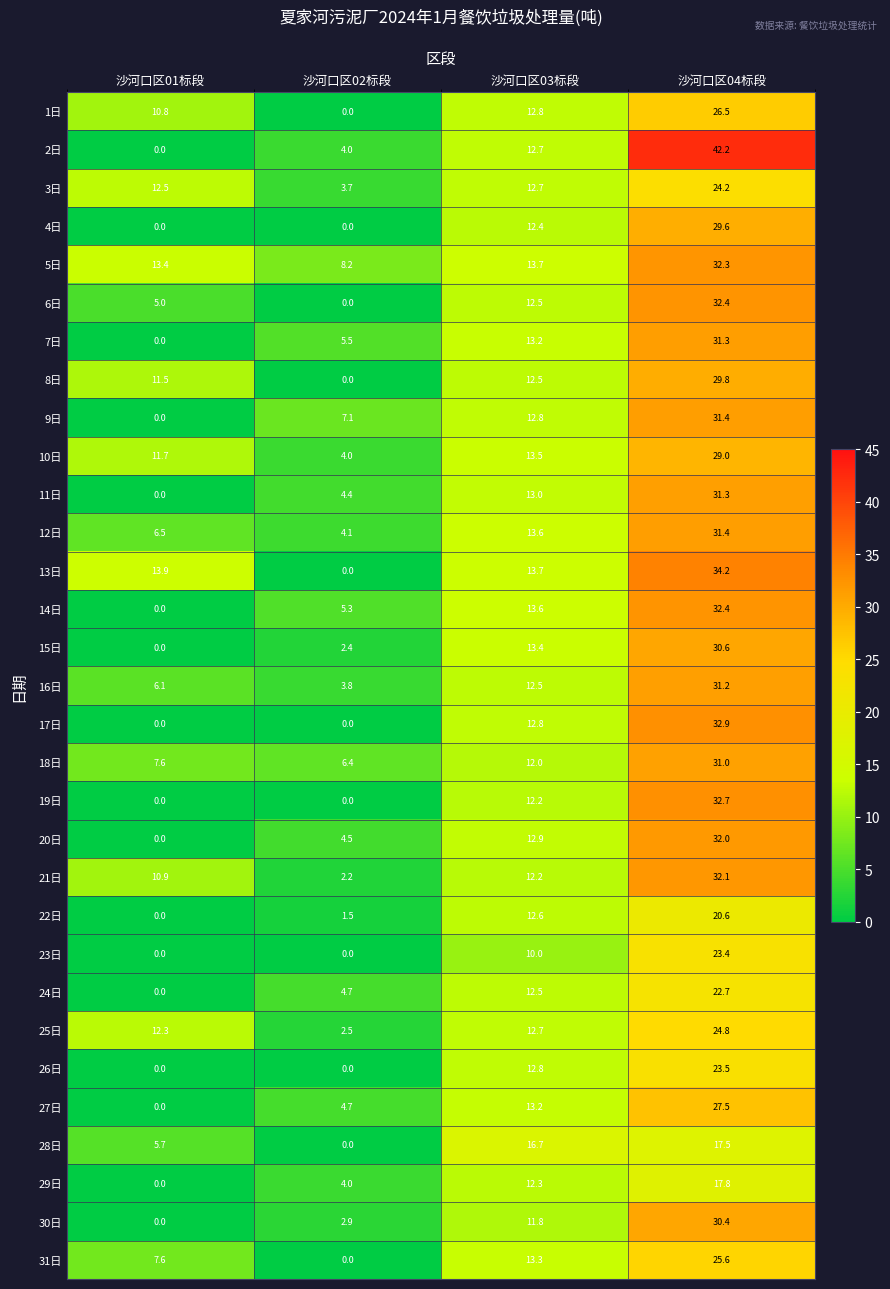

At which category is the sum across all series the highest?

沙河口区04标段